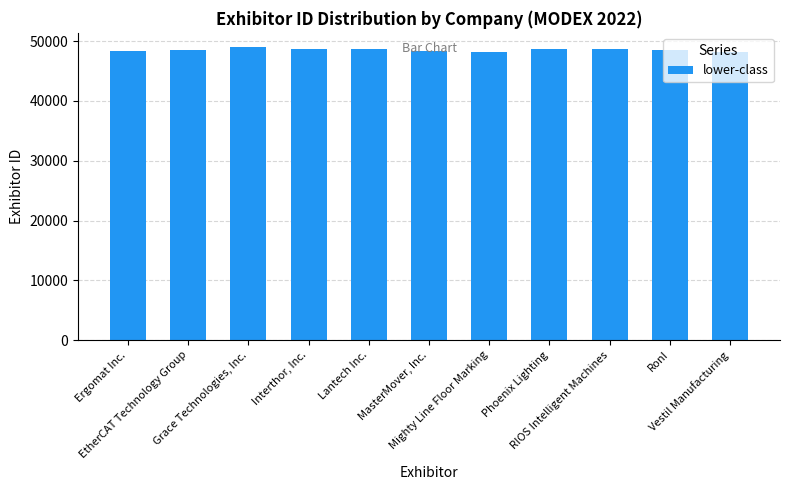

What is the label of the 9th bar from the right?

Grace Technologies, Inc.